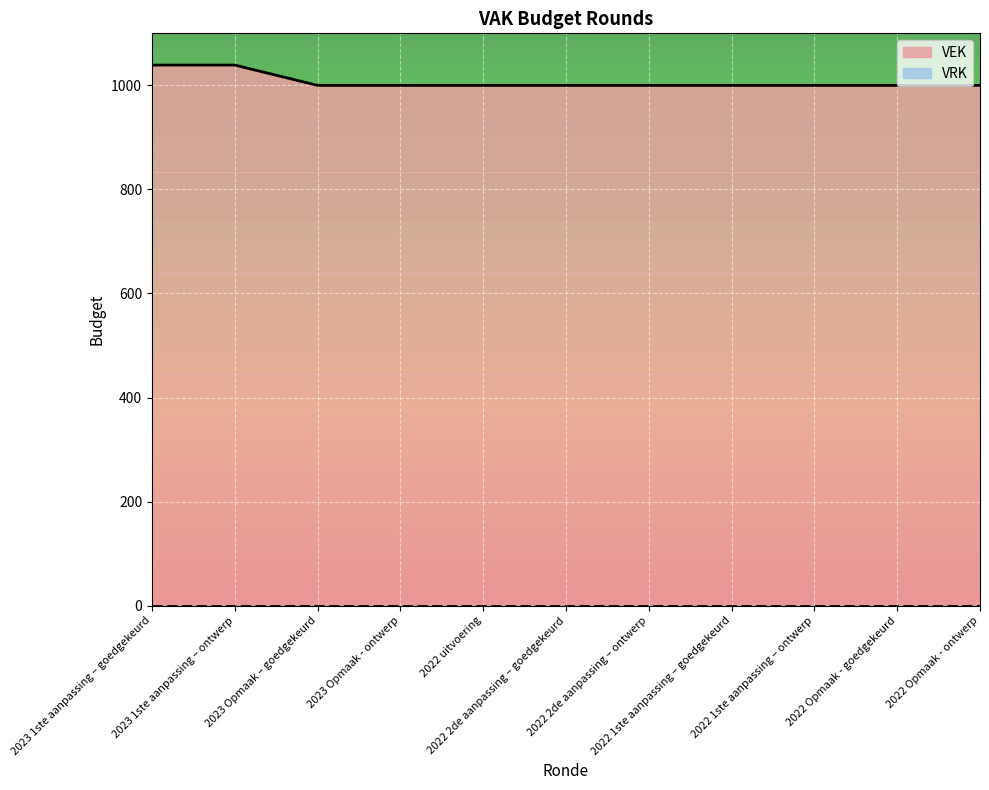

Reading left to right, what are all the values shown in this chart?

1039	1039	1000	1000	1000	1000	1000	1000	1000	1000	1000